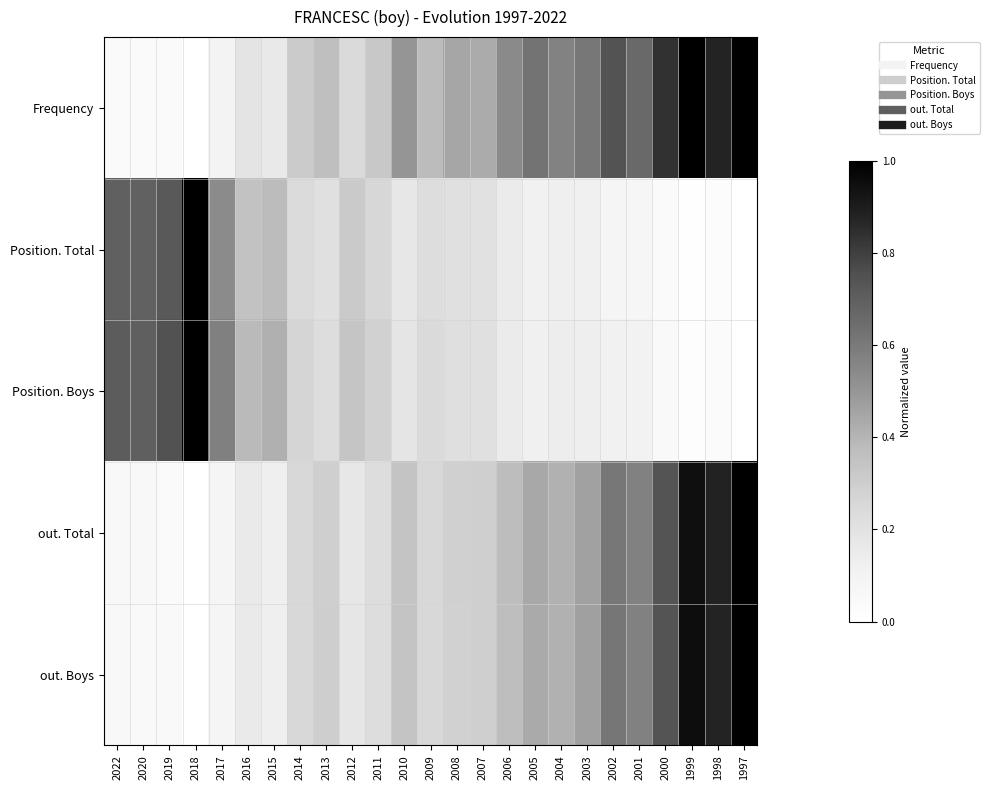

Reading left to right, list all the values displayed in this chart.

Frequency: 2022=0.0	2020=0.0	2019=0.0	2018=0.0	2017=0.1	2016=0.2	2015=0.2	2014=0.3	2013=0.4	2012=0.2	2011=0.3	2010=0.5	2009=0.4	2008=0.4	2007=0.4	2006=0.5	2005=0.6	2004=0.6	2003=0.6	2002=0.7	2001=0.7	2000=0.8	1999=1.0	1998=0.9	1997=1.0
Position. Total: 2022=0.7	2020=0.7	2019=0.7	2018=1.0	2017=0.5	2016=0.4	2015=0.4	2014=0.2	2013=0.2	2012=0.3	2011=0.3	2010=0.2	2009=0.2	2008=0.2	2007=0.2	2006=0.1	2005=0.1	2004=0.1	2003=0.1	2002=0.1	2001=0.1	2000=0.0	1999=0.0	1998=0.0	1997=0.0
Position. Boys: 2022=0.7	2020=0.7	2019=0.7	2018=1.0	2017=0.6	2016=0.4	2015=0.4	2014=0.3	2013=0.2	2012=0.3	2011=0.3	2010=0.2	2009=0.2	2008=0.2	2007=0.2	2006=0.2	2005=0.1	2004=0.1	2003=0.1	2002=0.1	2001=0.1	2000=0.0	1999=0.0	1998=0.0	1997=0.0
out. Total: 2022=0.1	2020=0.1	2019=0.0	2018=0.0	2017=0.1	2016=0.2	2015=0.1	2014=0.2	2013=0.3	2012=0.2	2011=0.2	2010=0.3	2009=0.2	2008=0.3	2007=0.3	2006=0.4	2005=0.4	2004=0.4	2003=0.5	2002=0.6	2001=0.6	2000=0.7	1999=0.9	1998=0.9	1997=1.0
out. Boys: 2022=0.1	2020=0.1	2019=0.0	2018=0.0	2017=0.1	2016=0.2	2015=0.1	2014=0.2	2013=0.3	2012=0.2	2011=0.2	2010=0.3	2009=0.2	2008=0.3	2007=0.3	2006=0.4	2005=0.4	2004=0.4	2003=0.5	2002=0.6	2001=0.6	2000=0.7	1999=1.0	1998=0.9	1997=1.0